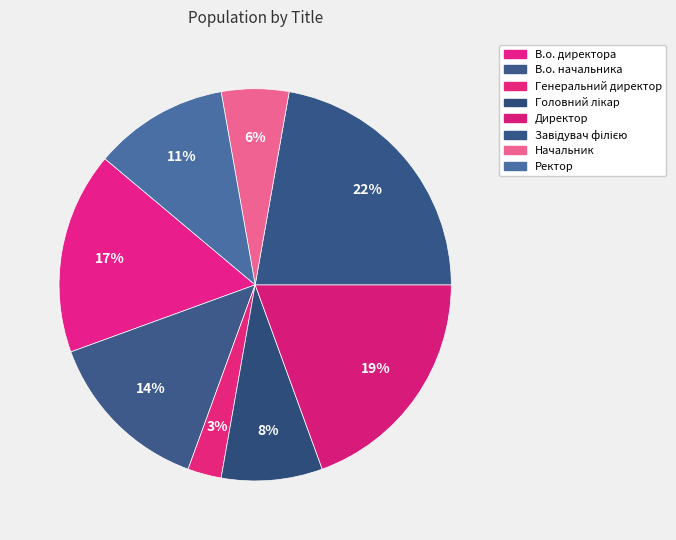

What percentage is the Генеральний директор slice, to the nearest percent?

3%